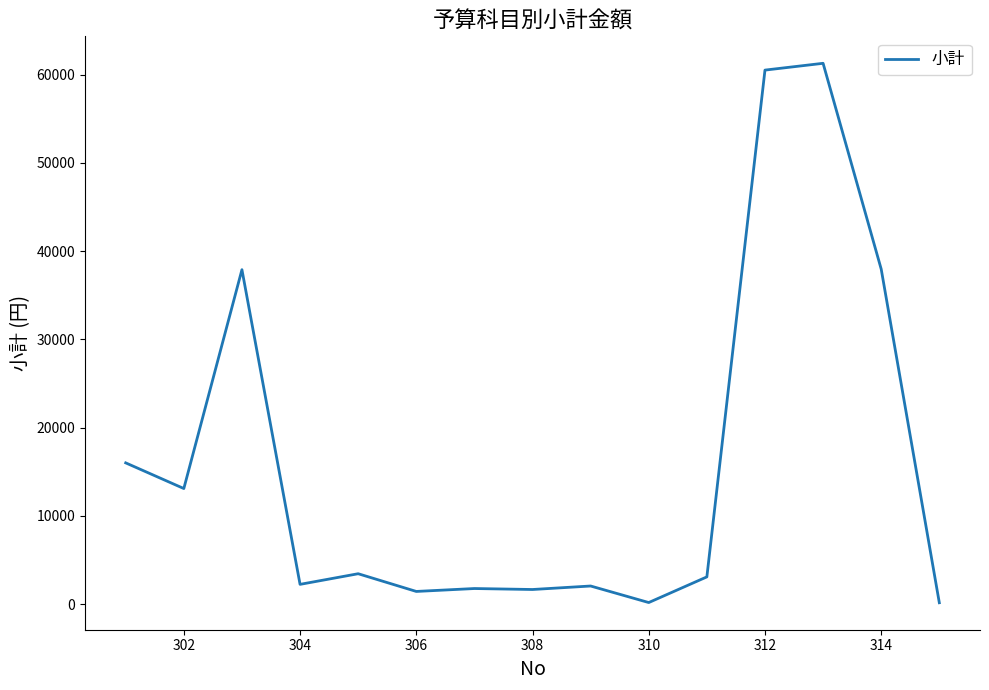

What is the greatest value displayed?

61270